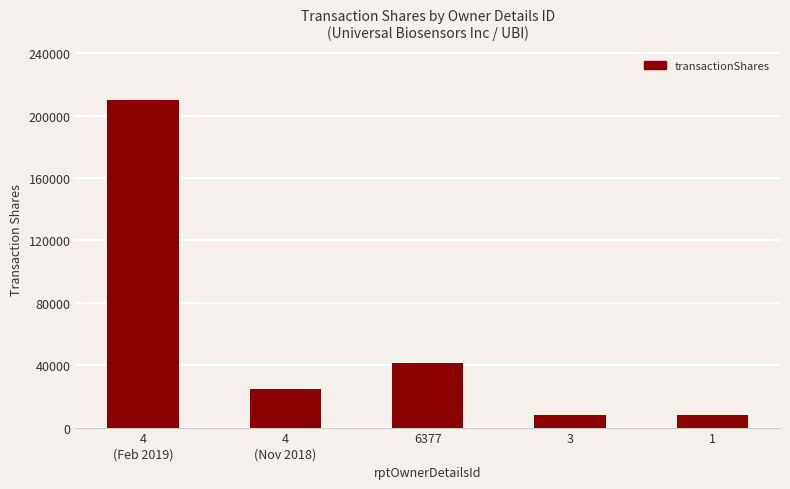

What is the minimum value shown in the chart?

8333